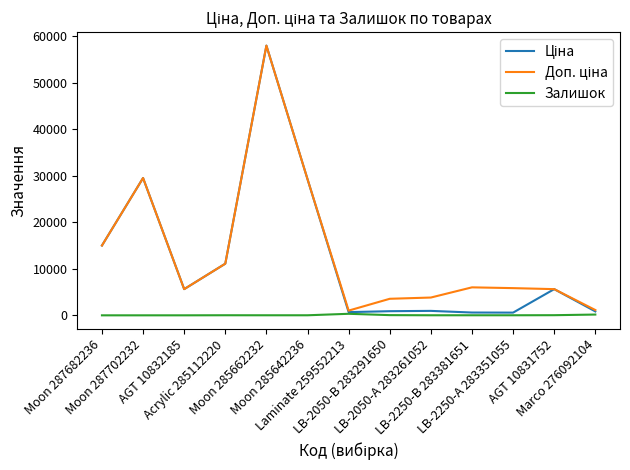

What is the maximum value shown in the chart?

58037.0